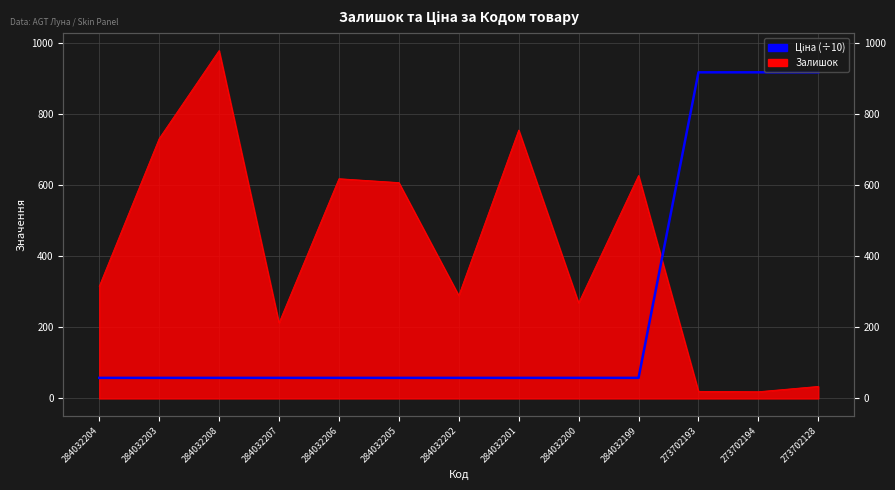

Where is the data nearest to the value 488?

284032204